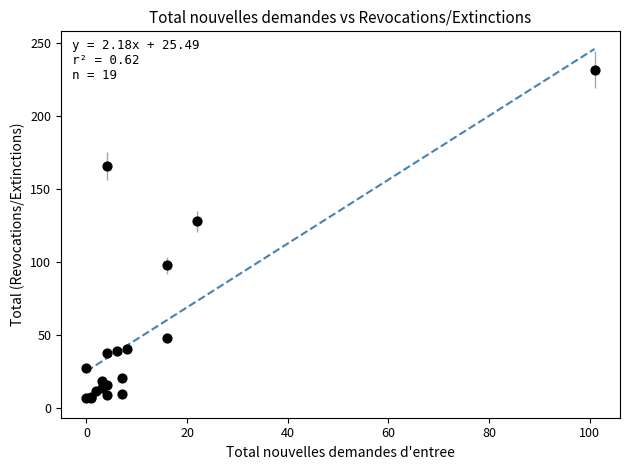

What Y value in the scatter plot is closest to 119?

128